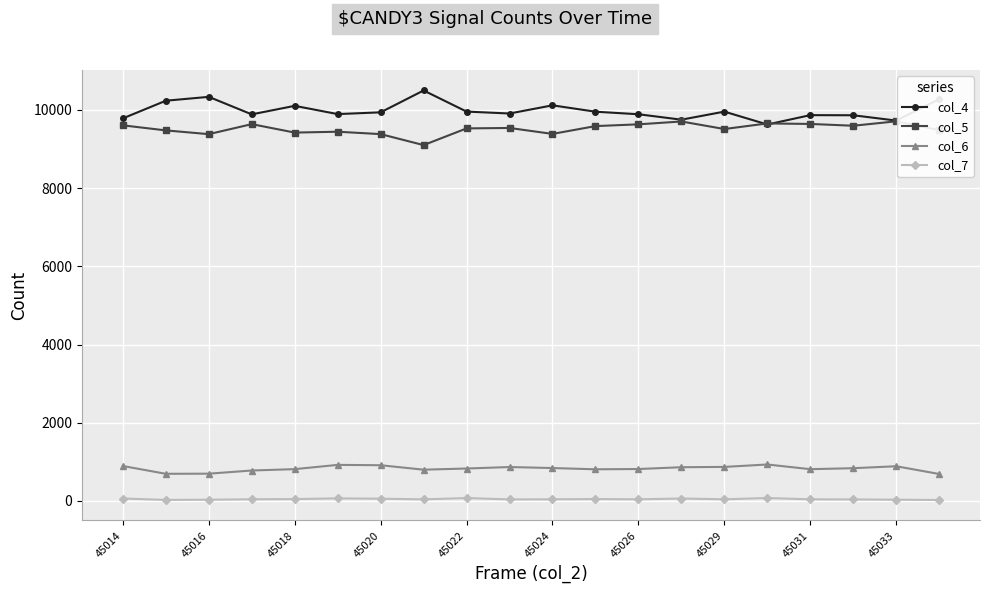

How many lines are shown in the chart?

4